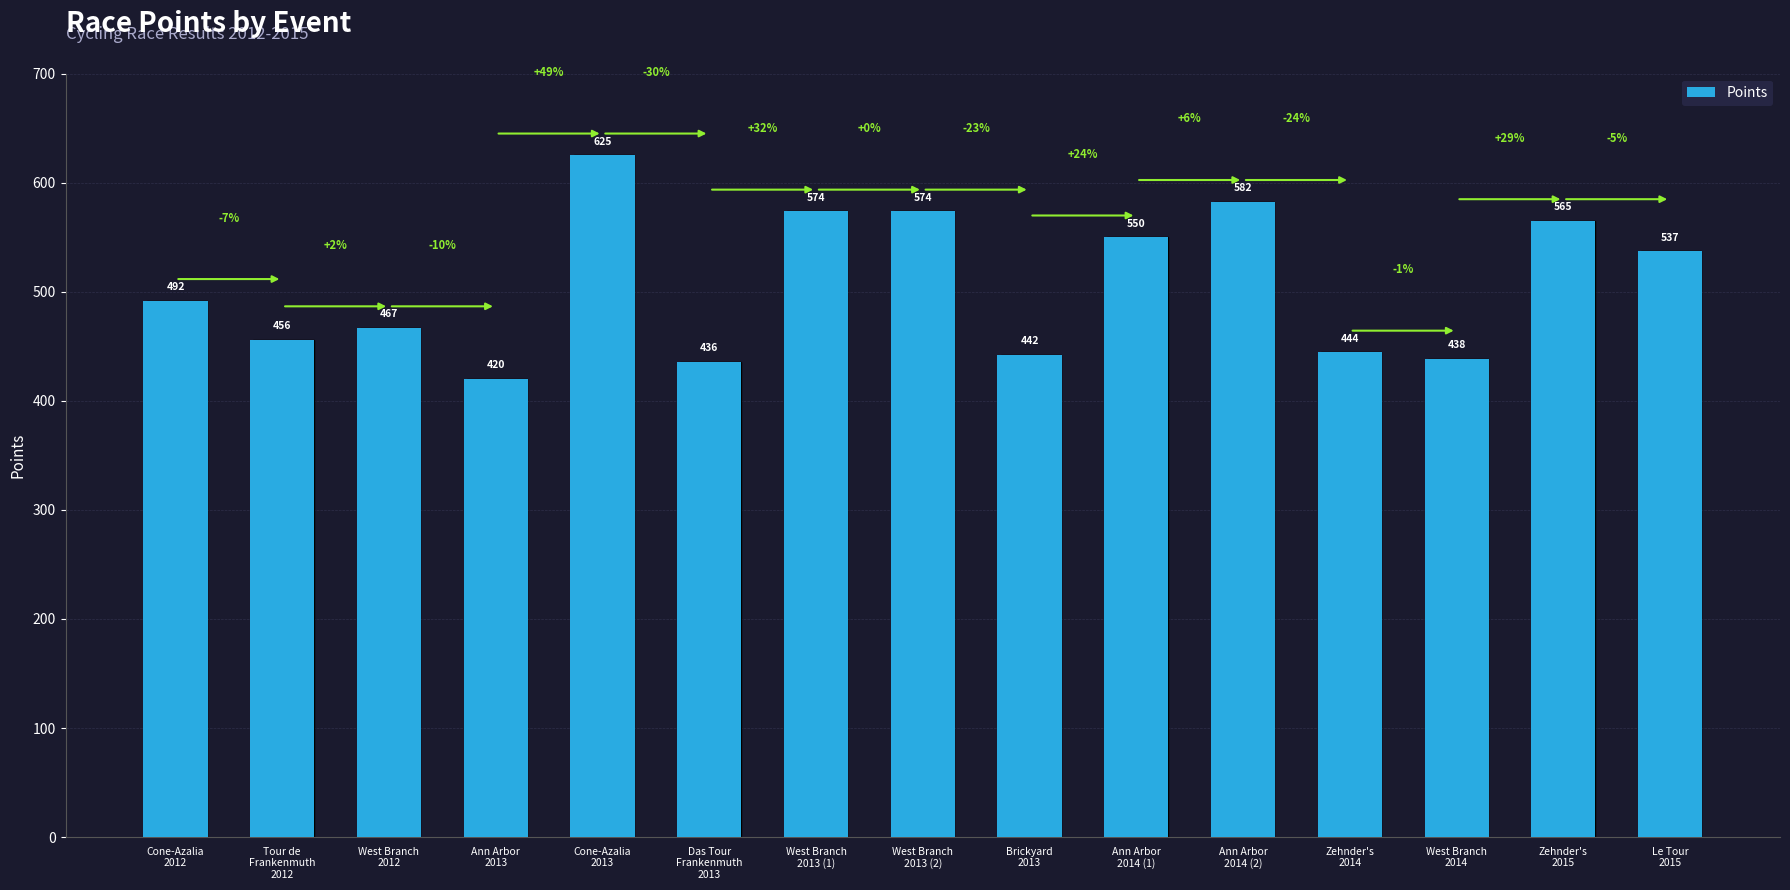

What is the greatest value displayed?

625.1